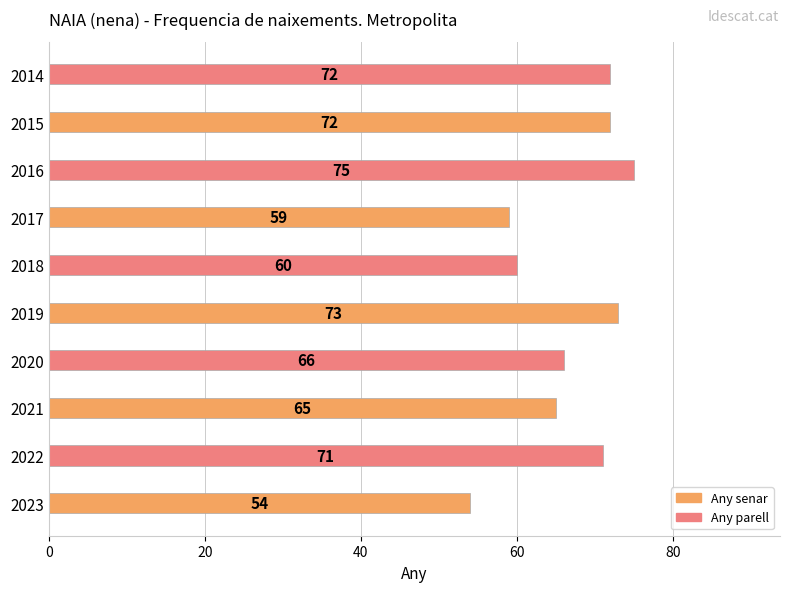

How many bars are there in total?

10